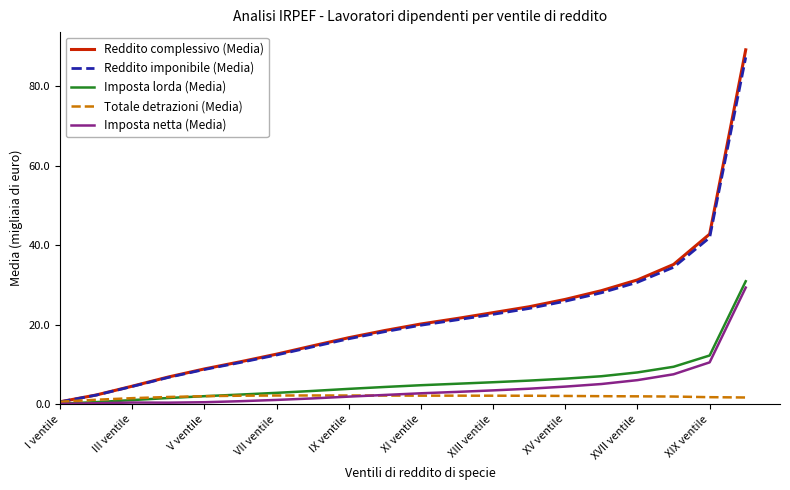

What is the difference between the second highest and second lowest values in the Totale detrazioni (Media) series?

1.1